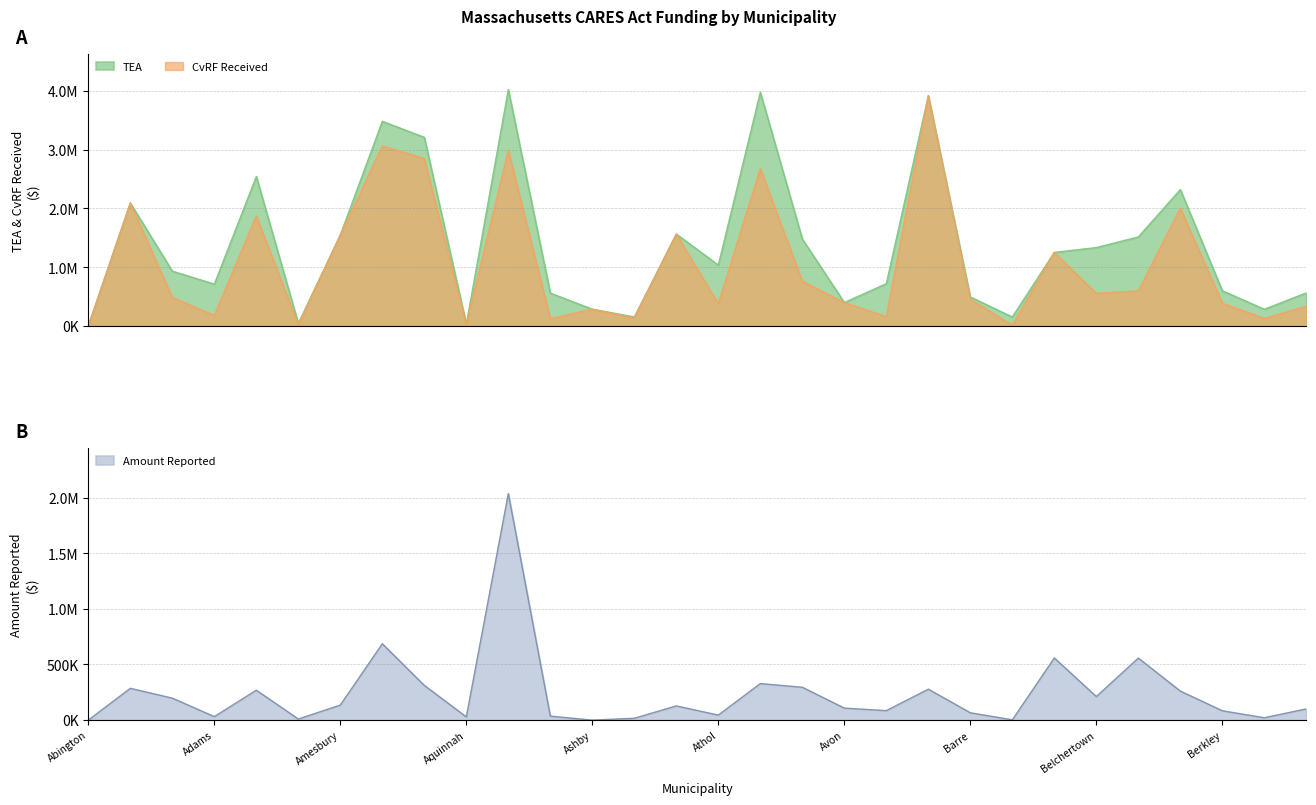

What is the label of the 23rd point from the right?

Amherst